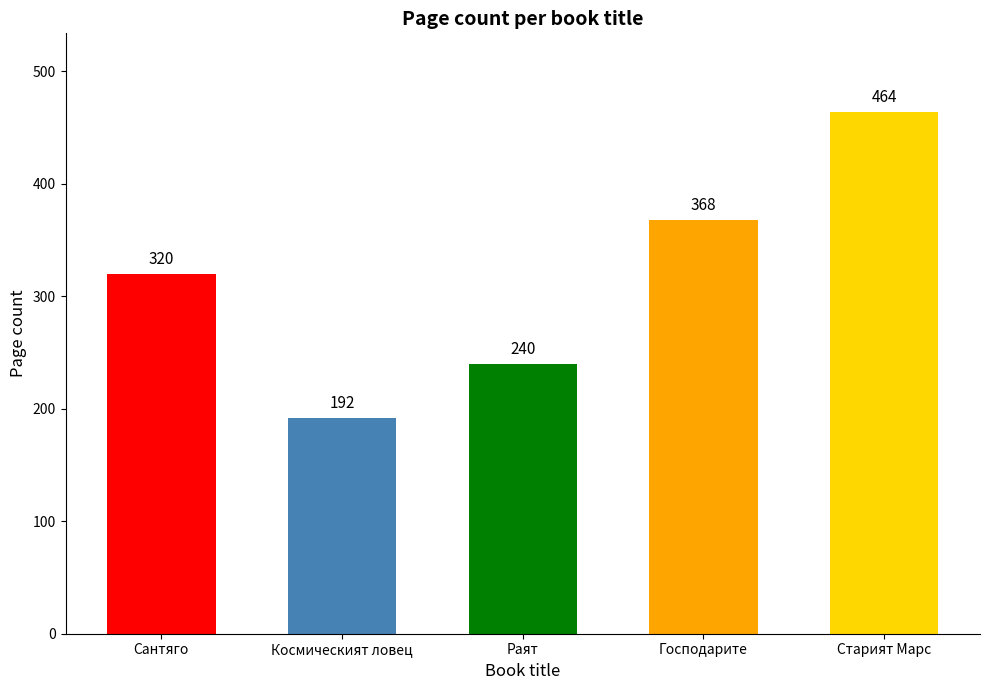

The value at Сантяго is 180. True or false?

False